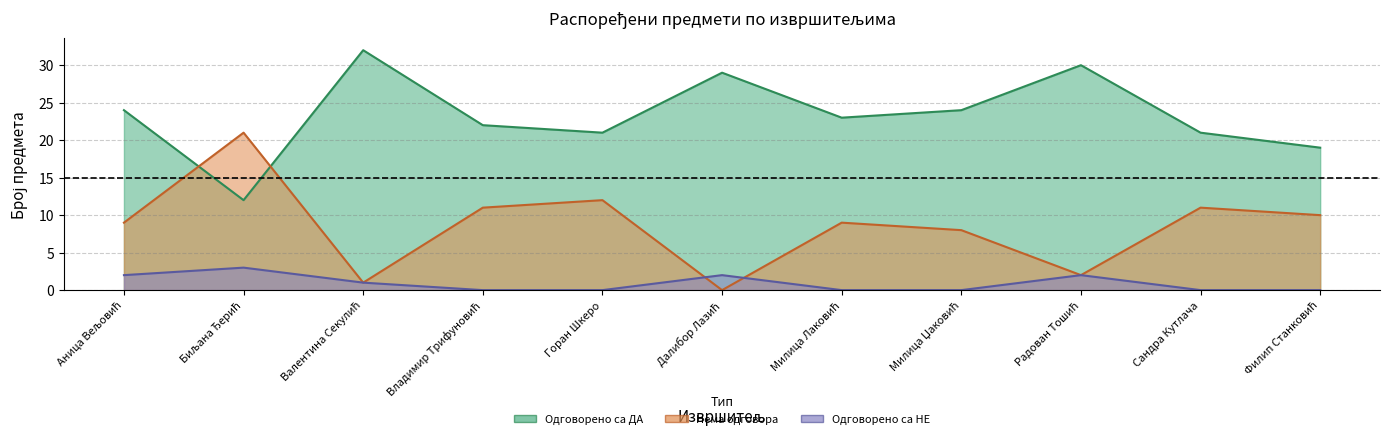

Where does the Нема одговора series first go above 9?

Биљана Ђерић